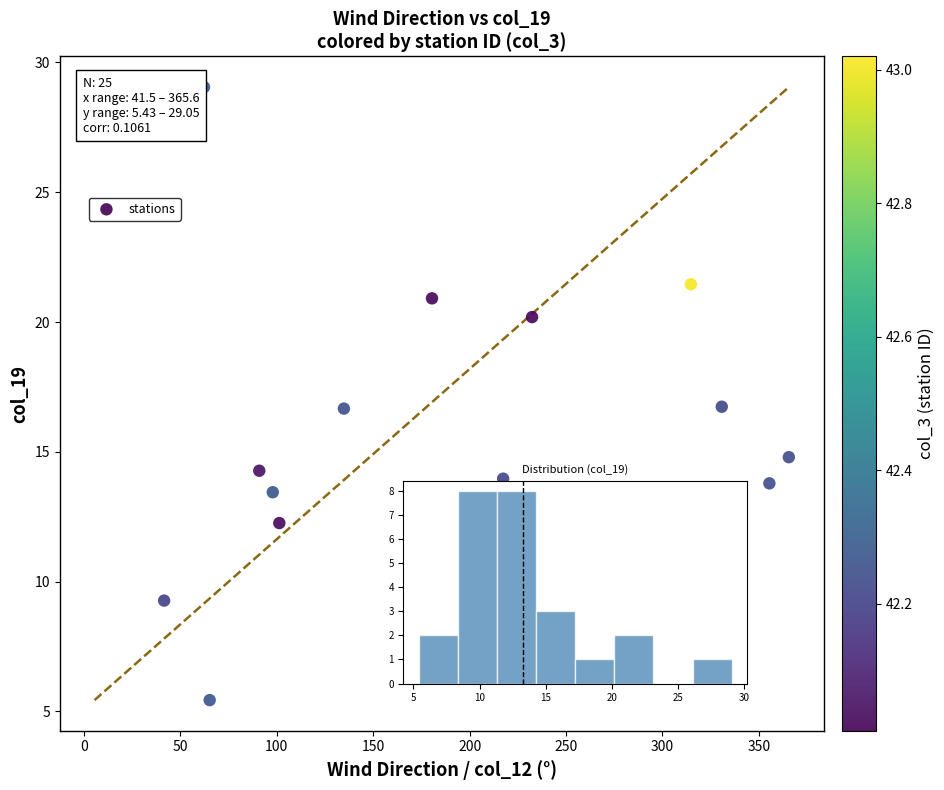

What is the range of X values (max minus min)?

324.1